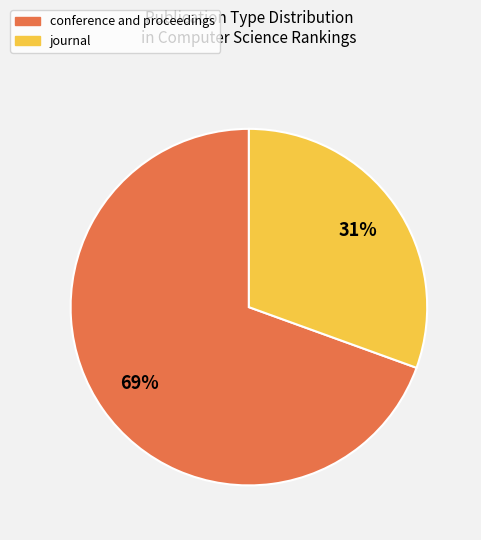

To the nearest percent, what is the combined percentage of journal and conference and proceedings?

100%